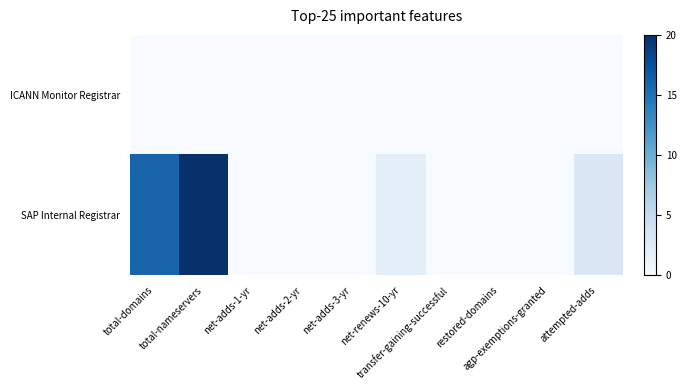

Count the number of data series in this chart.

2